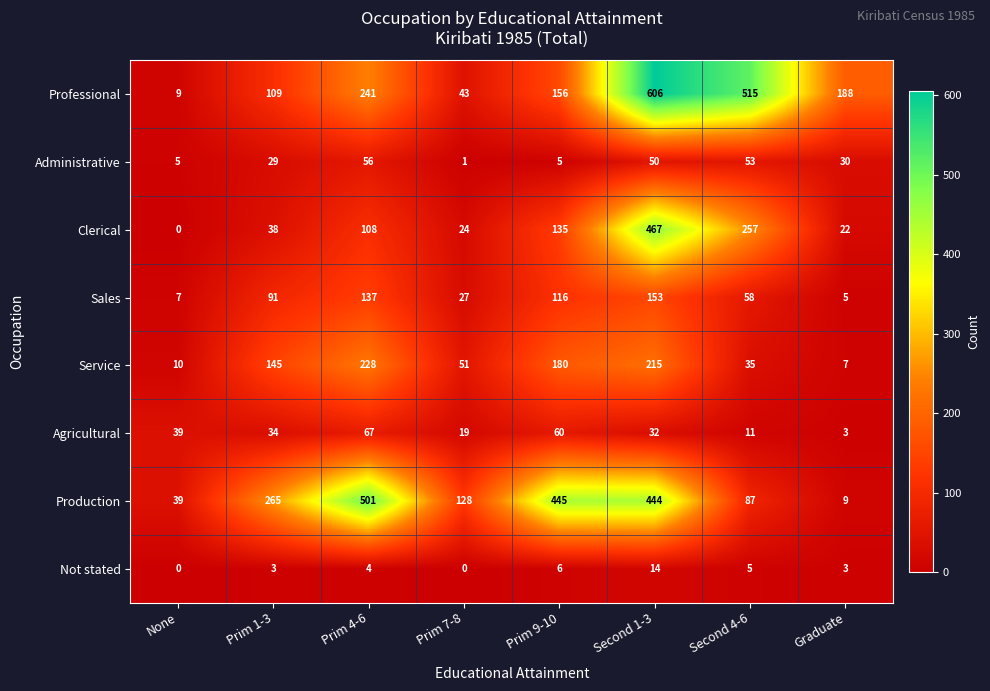

Which series has the largest total across all categories?

Production